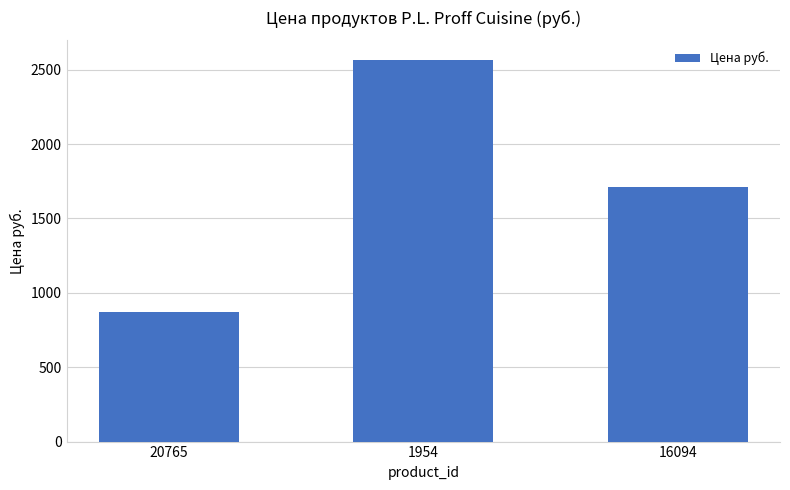

True or false: the data shows 1713 at 16094.

True